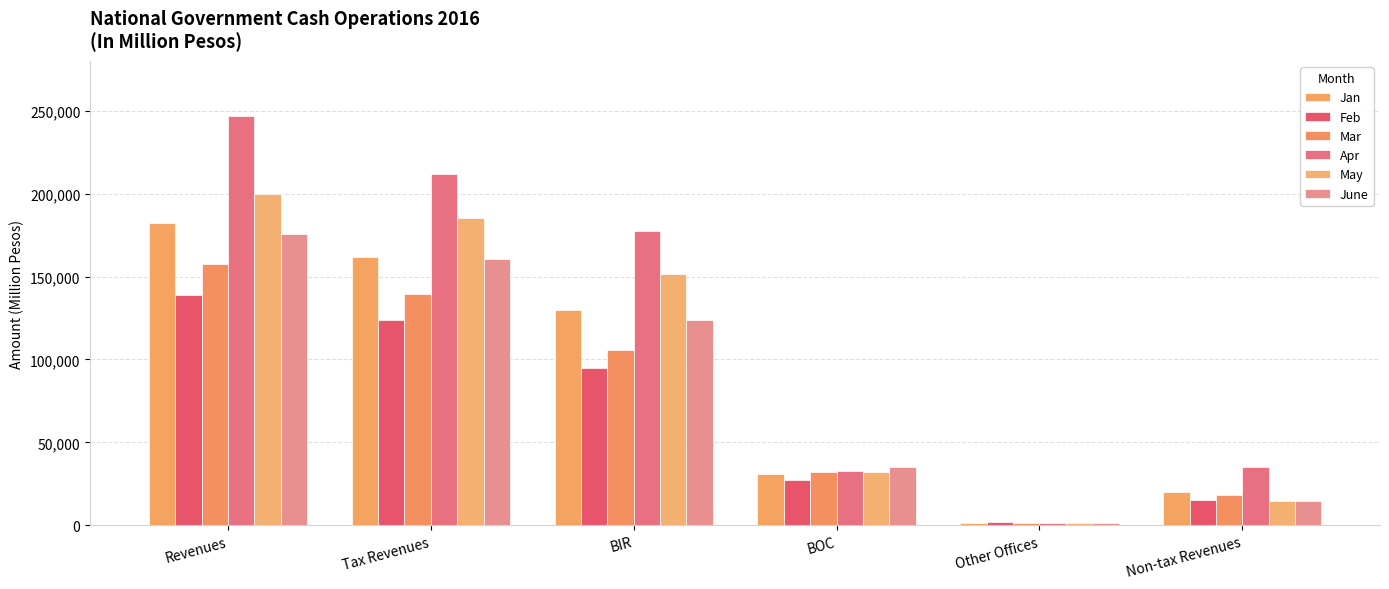

What is the sum of the Apr values at Non-tax Revenues and BOC?

67580